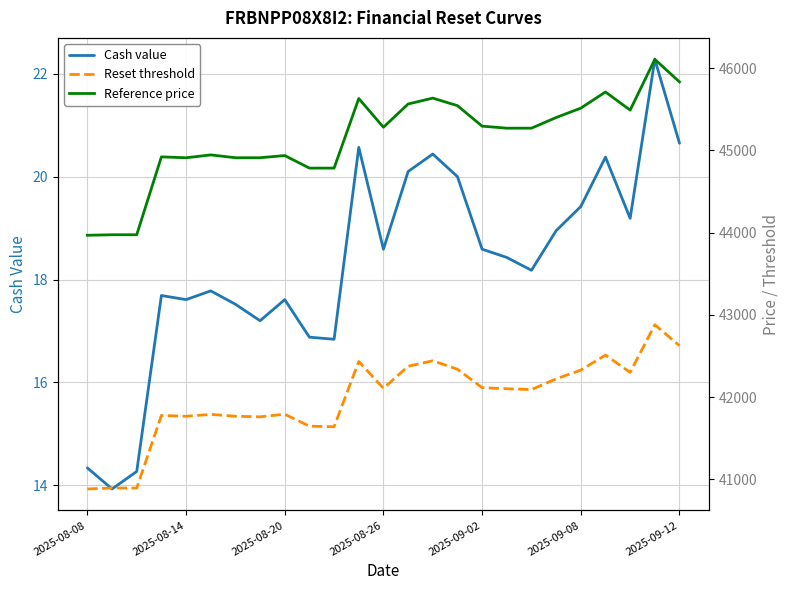

The Cash value series shows 20.6 at 2025-09-12. True or false?

True